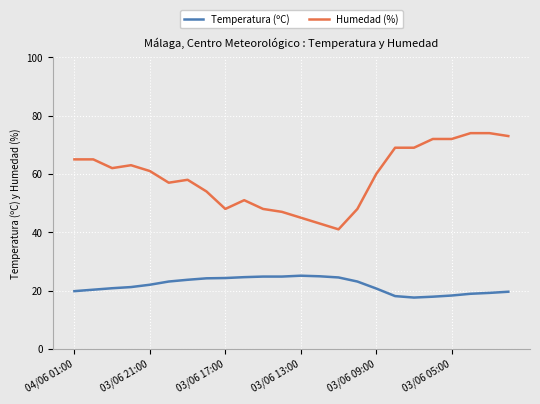

What is the difference between the maximum and minimum values in the Humedad (%) series?

33.0